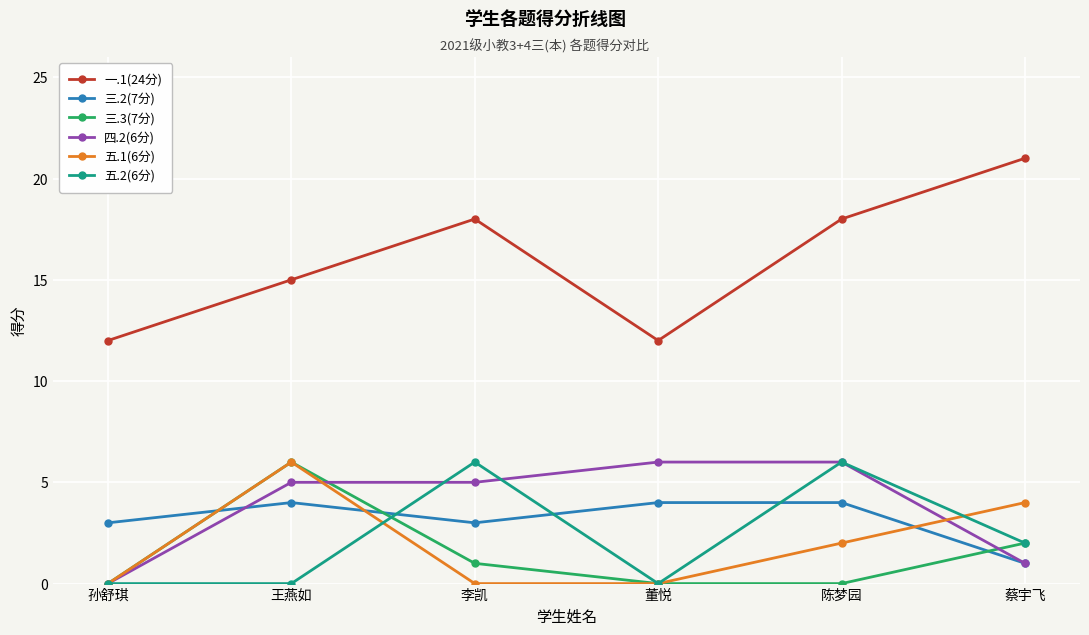

What is the value of the 一.1(24分) point at the 2nd from the left?

15